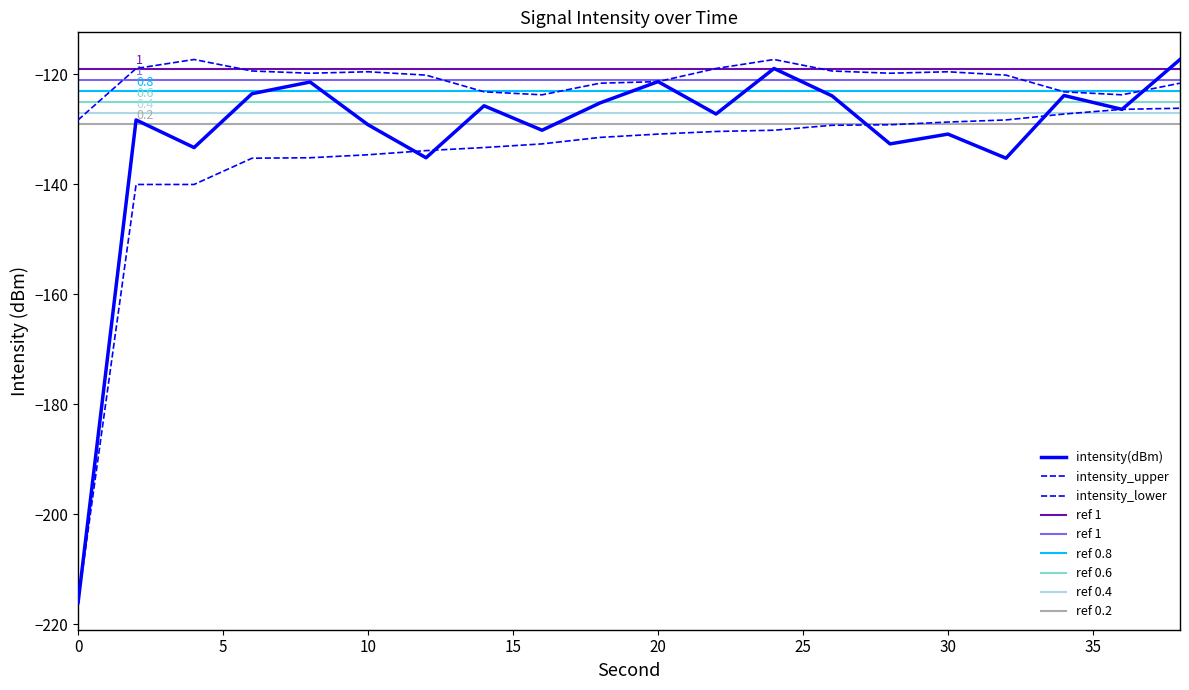

Between which two adjacent categories do intensity_lower and intensity(dBm) first intersect?

10 and 12